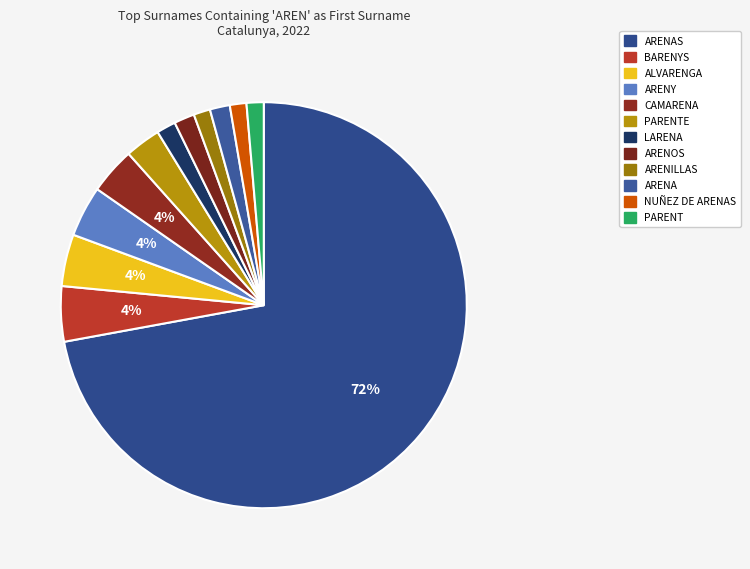

How many segments does this pie chart have?

12